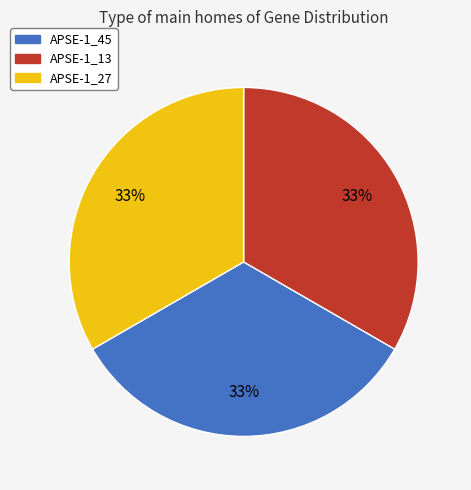

Approximately how many times larger is the value at APSE-1_27 compared to APSE-1_45?

1.0